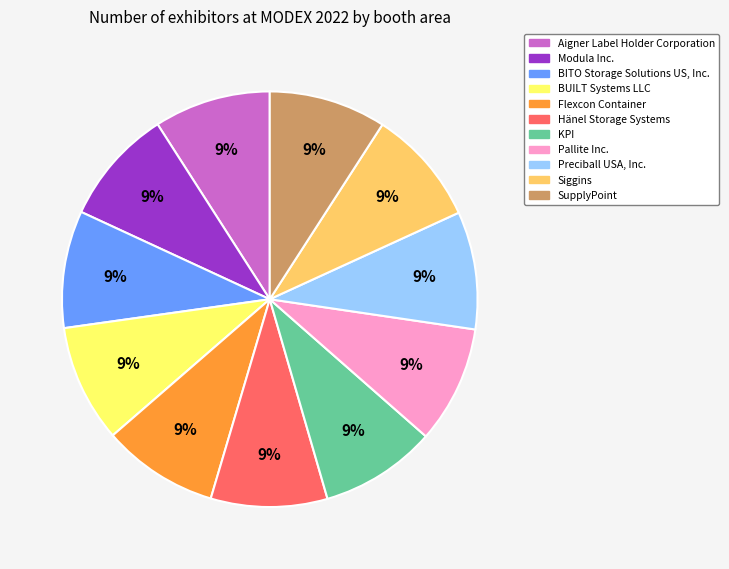

Approximately how many times larger is the value at SupplyPoint compared to BITO Storage Solutions US, Inc.?

1.0